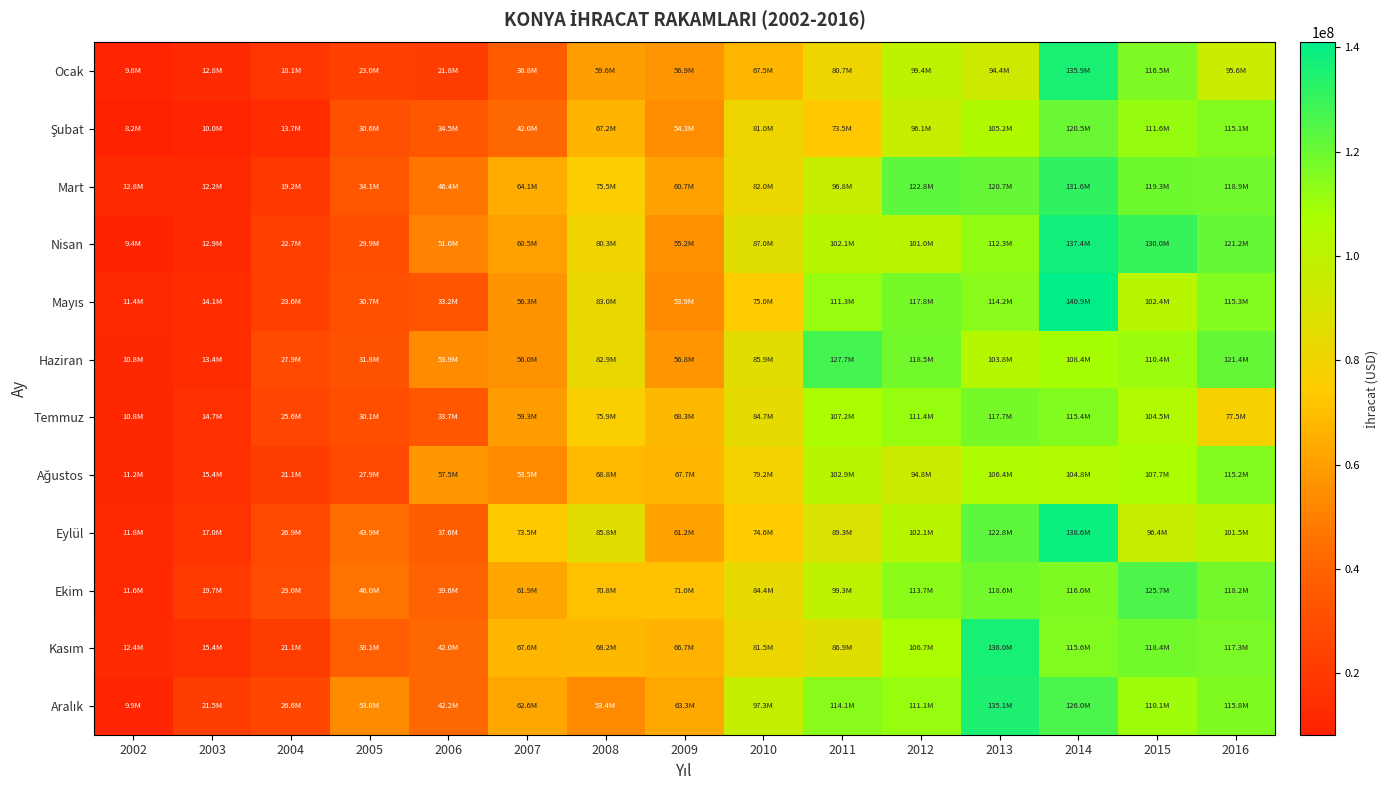

What is the difference between the highest and lowest values at 2002?

4601278